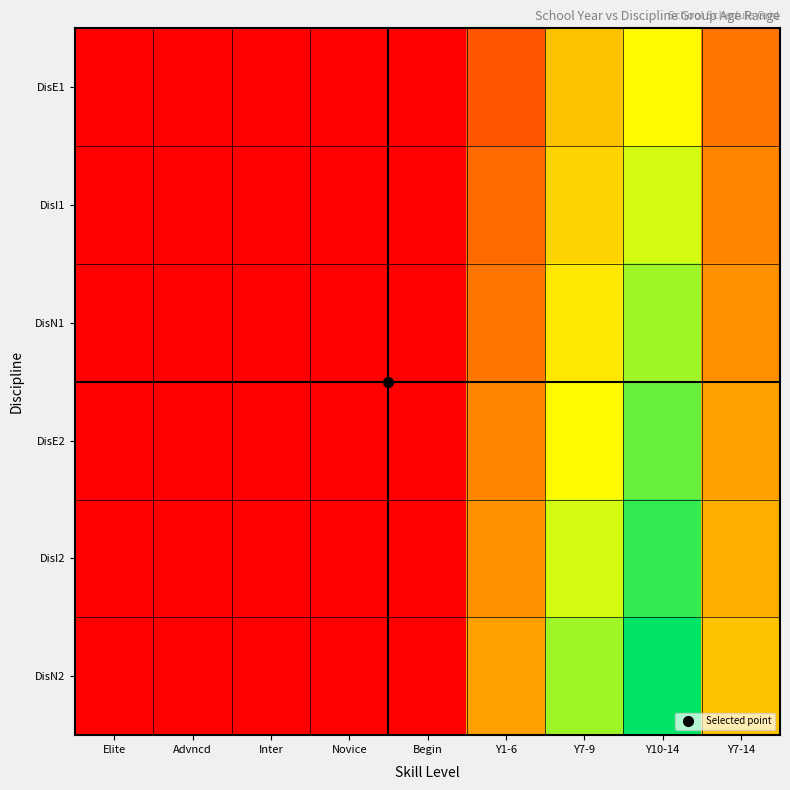

Reading left to right, extract all data points from this chart.

DisE1: Elite=1	Advncd=1	Inter=1	Novice=1	Begin=1	Y1-6=5	Y7-9=12	Y10-14=15	Y7-14=7
DisI1: Elite=1	Advncd=1	Inter=1	Novice=1	Begin=1	Y1-6=6	Y7-9=13	Y10-14=16	Y7-14=8
DisN1: Elite=1	Advncd=1	Inter=1	Novice=1	Begin=1	Y1-6=7	Y7-9=14	Y10-14=17	Y7-14=9
DisE2: Elite=1	Advncd=1	Inter=1	Novice=1	Begin=1	Y1-6=8	Y7-9=15	Y10-14=18	Y7-14=10
DisI2: Elite=1	Advncd=1	Inter=1	Novice=1	Begin=1	Y1-6=9	Y7-9=16	Y10-14=19	Y7-14=11
DisN2: Elite=1	Advncd=1	Inter=1	Novice=1	Begin=1	Y1-6=10	Y7-9=17	Y10-14=20	Y7-14=12